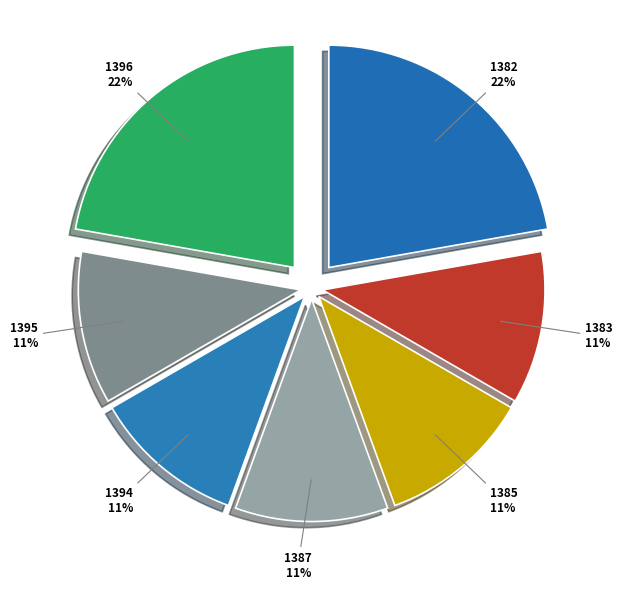

Is the sum of 1395 11% and 1382 22% greater than half?

No